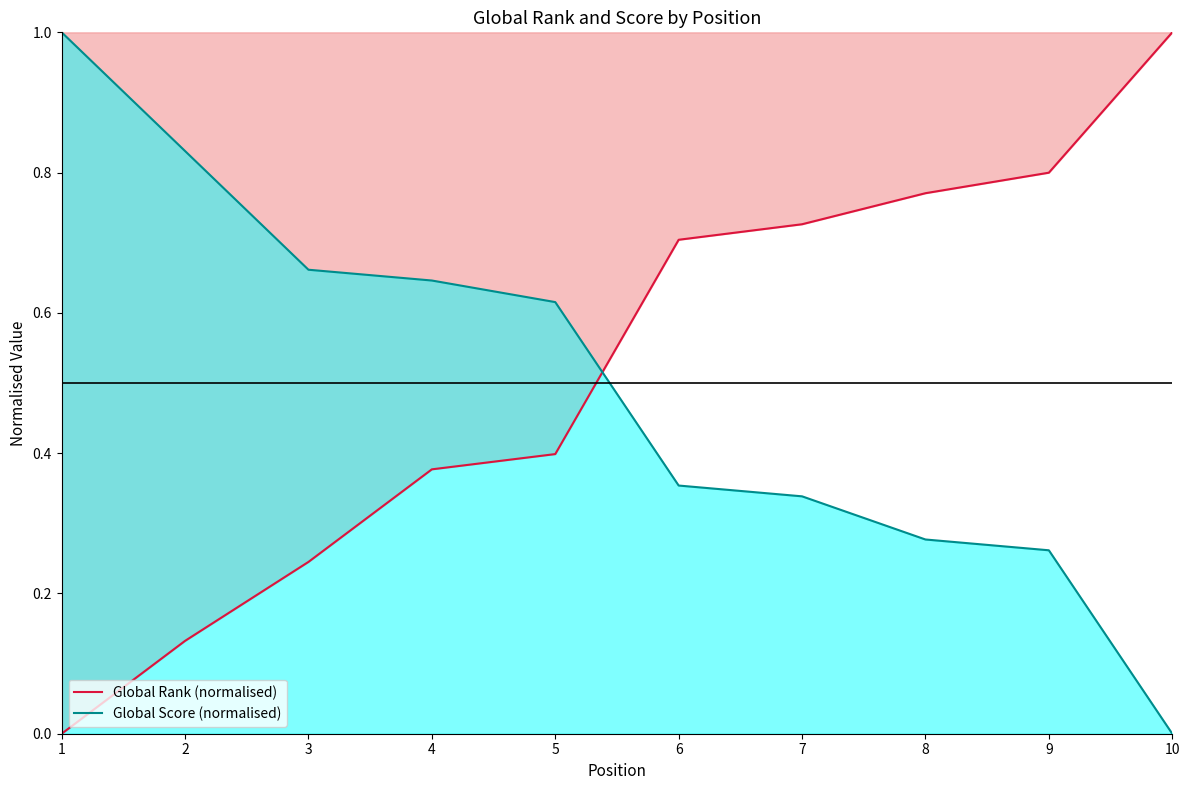

What is the sum of the Global Score (normalised) values at 6 and 2?

1.2